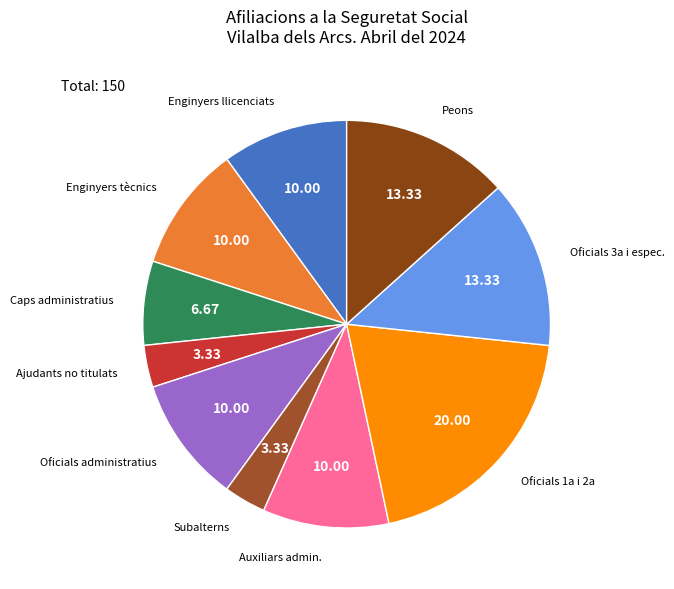

Combined, do Caps administratius and Subalterns account for over 50%?

No